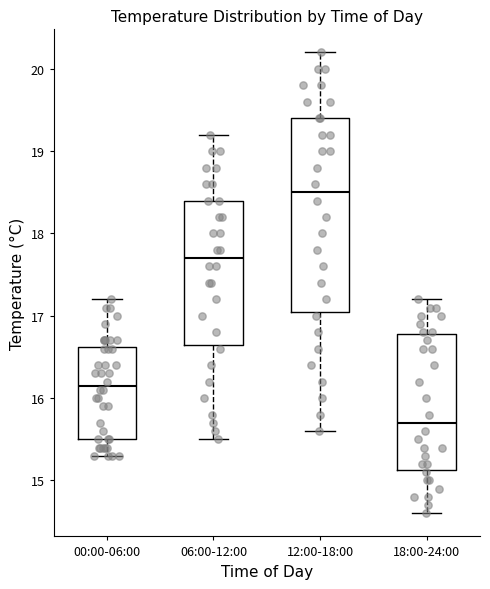

Which box is the tallest, from its lower edge to its upper edge?

12:00-18:00